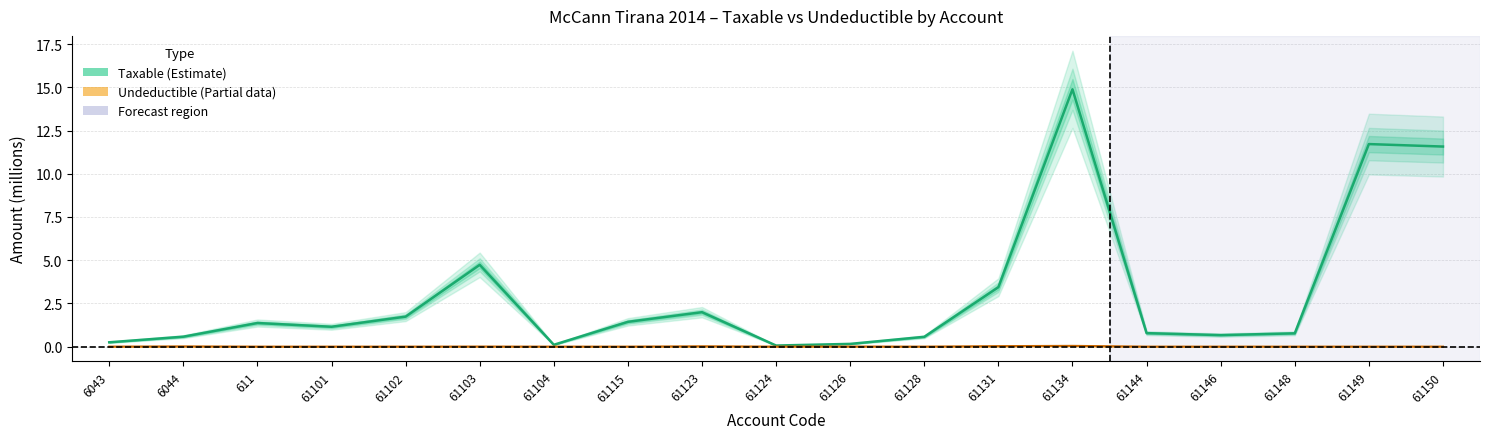

Rank the series at 61126 from lowest to highest value.

Undeductible, Taxable